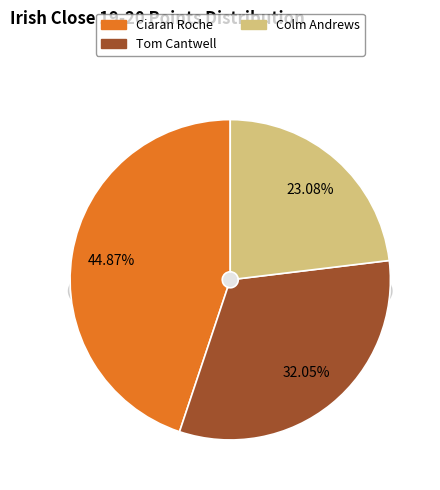

What percentage is the Colm Andrews slice, to the nearest percent?

23%